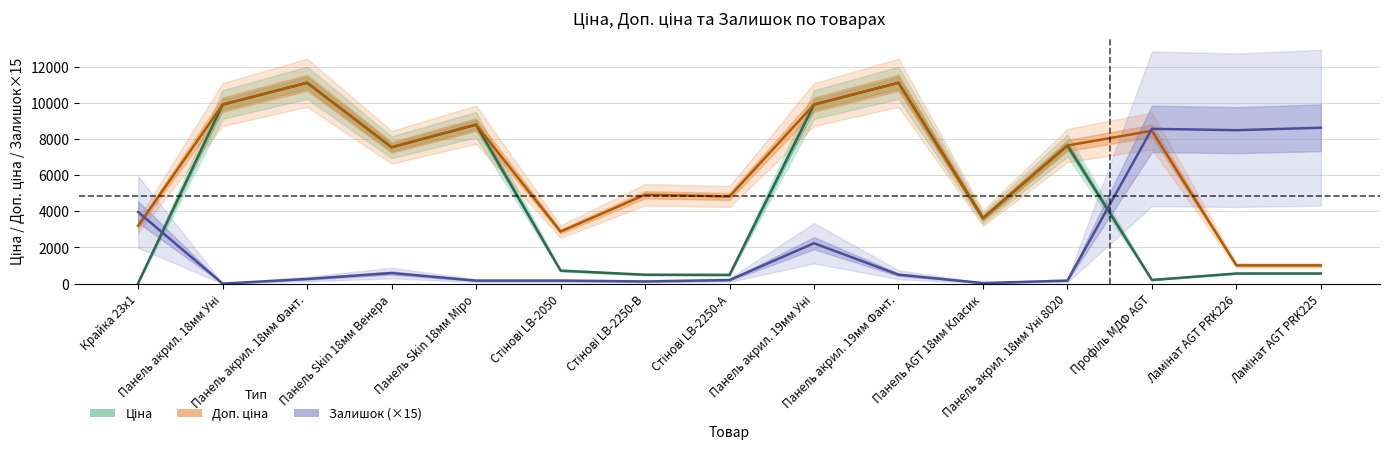

True or false: Доп. ціна has a value of 1826.7 at Стінові LB-2050.

False